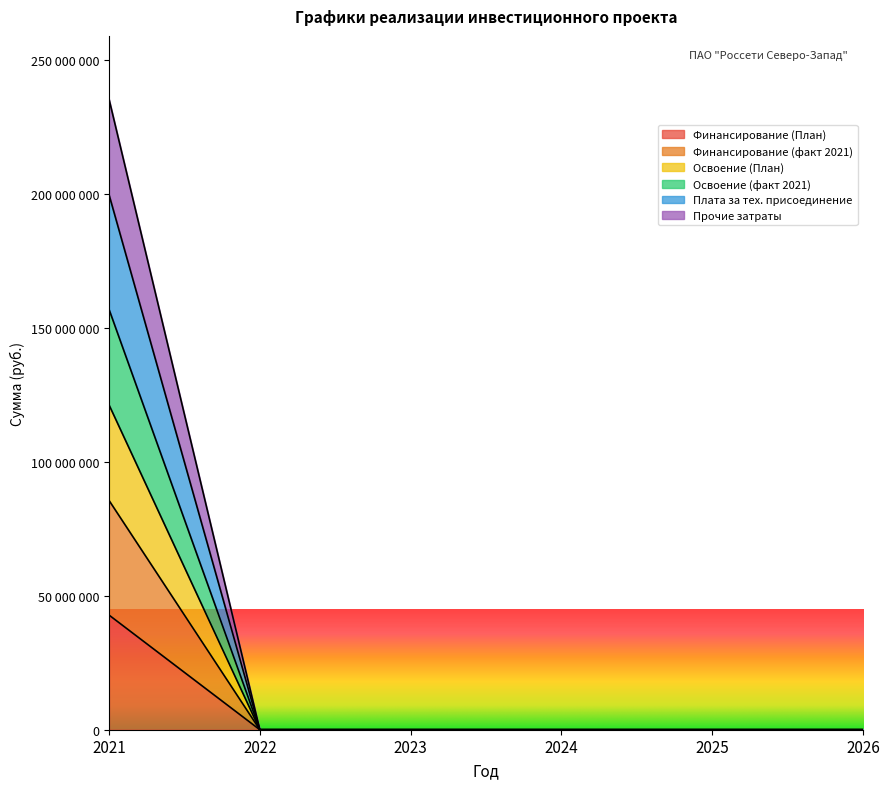

What is the highest value of the Финансирование (факт 2021) series?

42820170